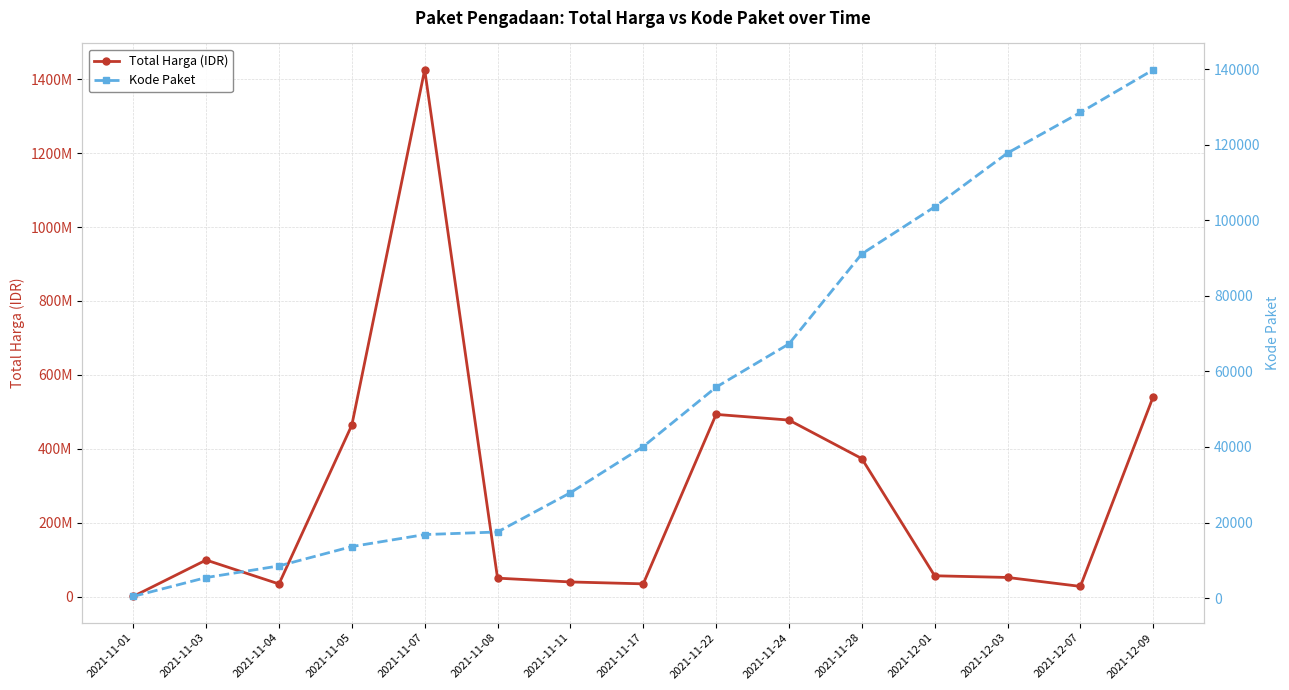

At which category is the sum across all series the highest?

2021-11-07